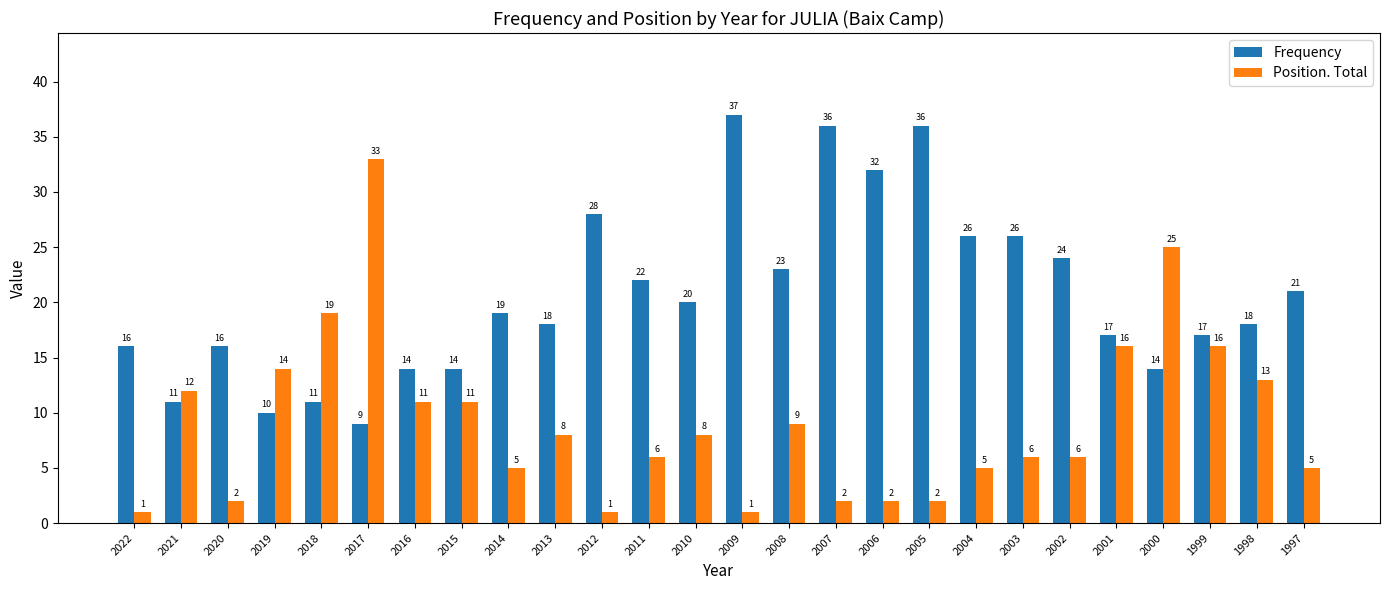

Which series has the largest total across all categories?

Frequency